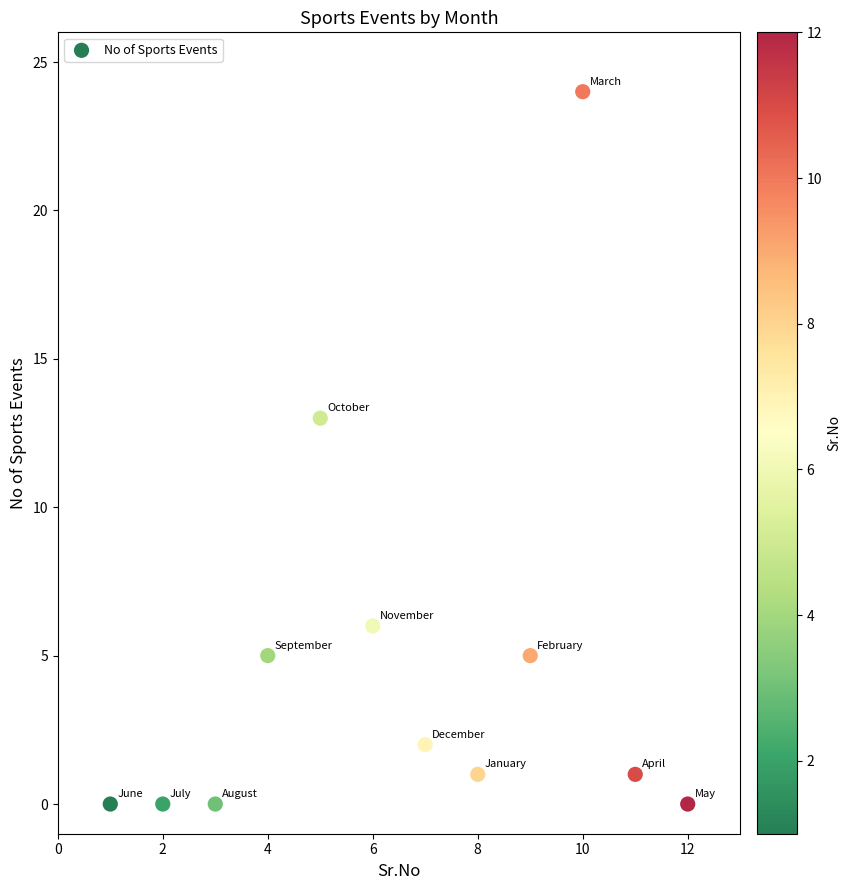

What Y value in the scatter plot is closest to 12?

13